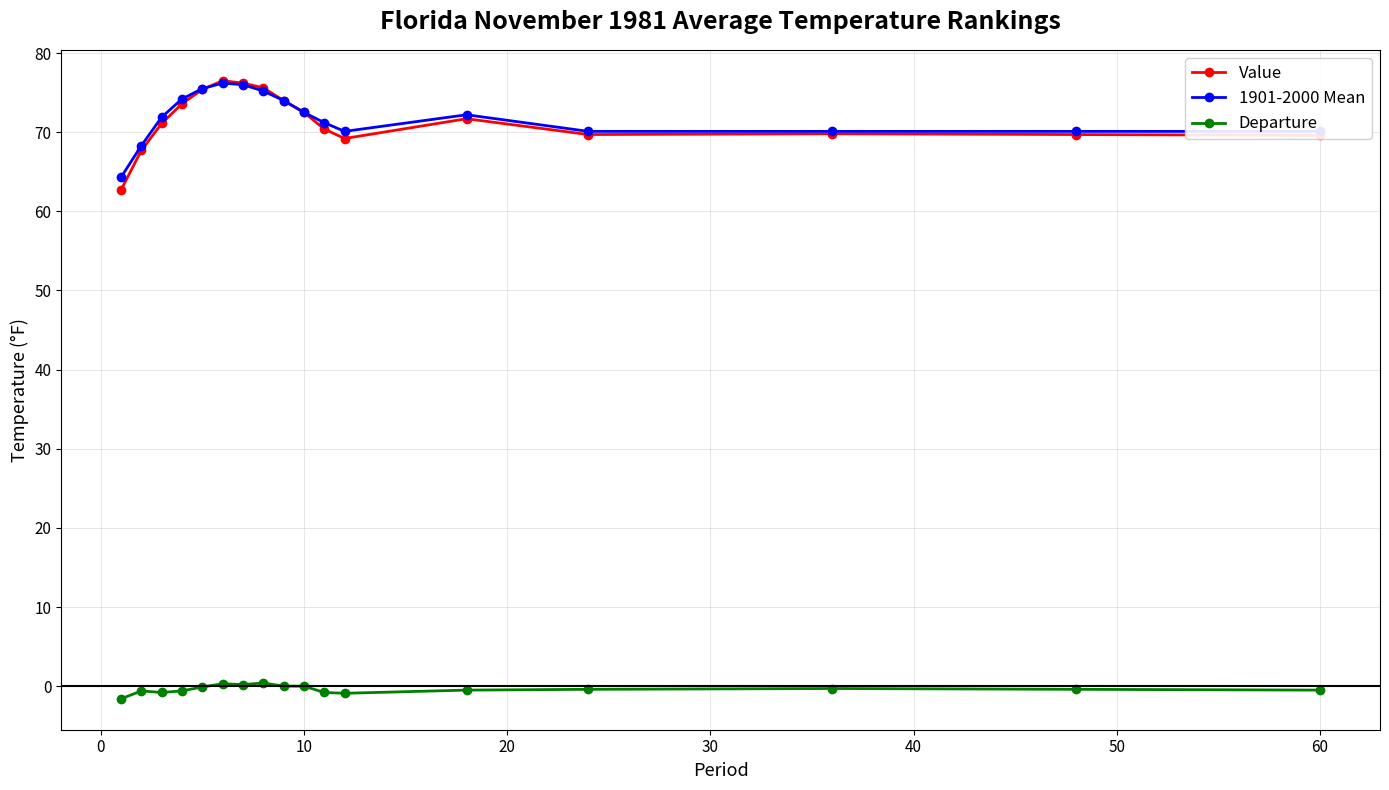

What is the sum of all 1901-2000 Mean values?

1222.0